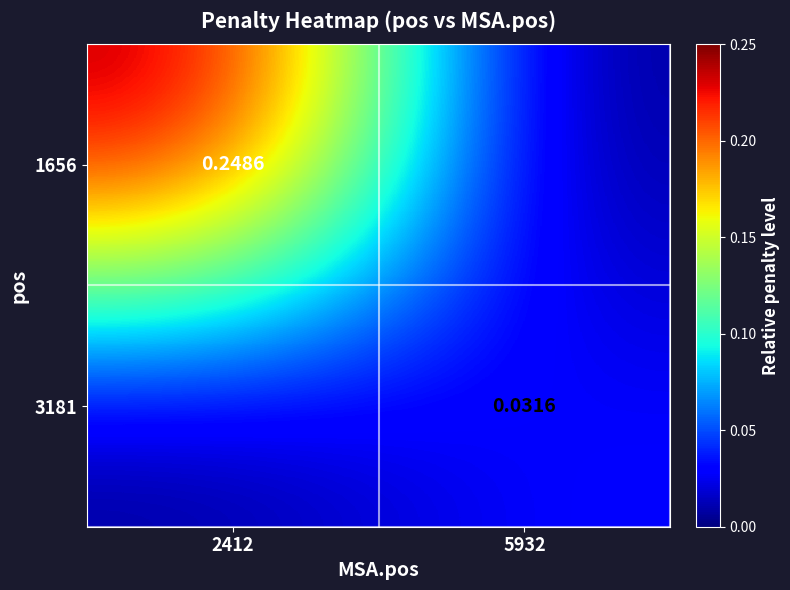

Is the value of 1656 at 2412 greater than the value of 3181 at 5932?

Yes